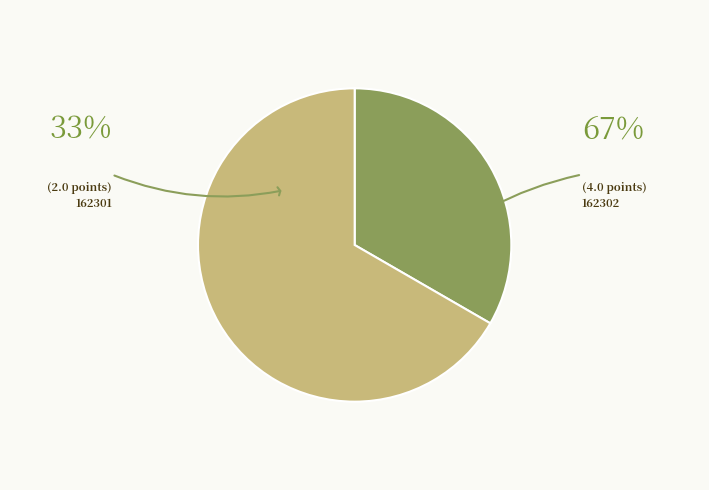

How many segments does this pie chart have?

2